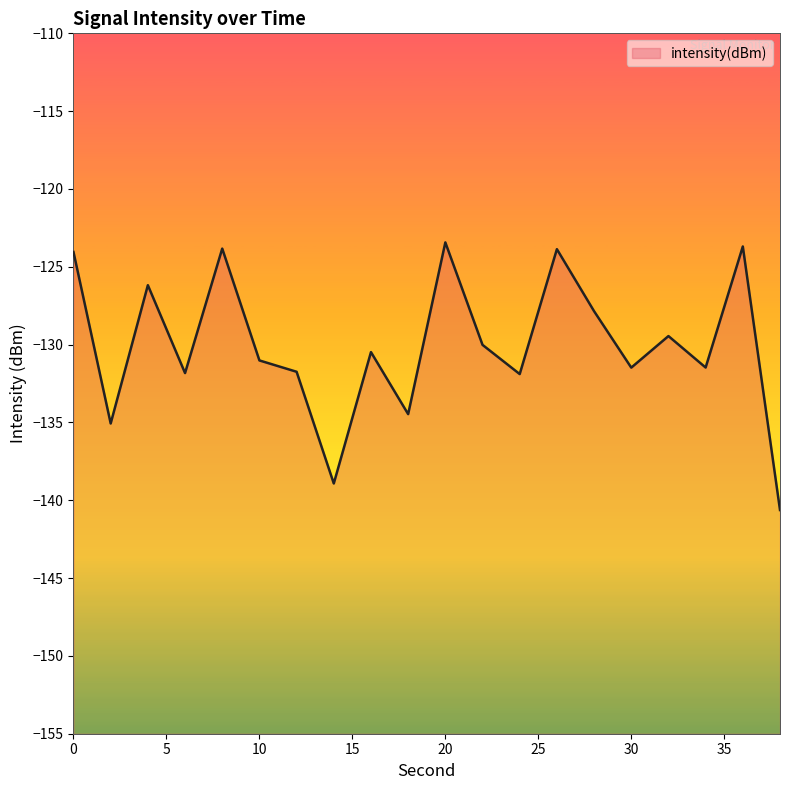

Reading left to right, what are all the values shown in this chart?

0=-124.0	2=-135.1	4=-126.2	6=-131.8	8=-123.8	10=-131.0	12=-131.7	14=-138.9	16=-130.5	18=-134.5	20=-123.4	22=-130.0	24=-131.9	26=-123.9	28=-127.9	30=-131.5	32=-129.5	34=-131.5	36=-123.7	38=-140.6